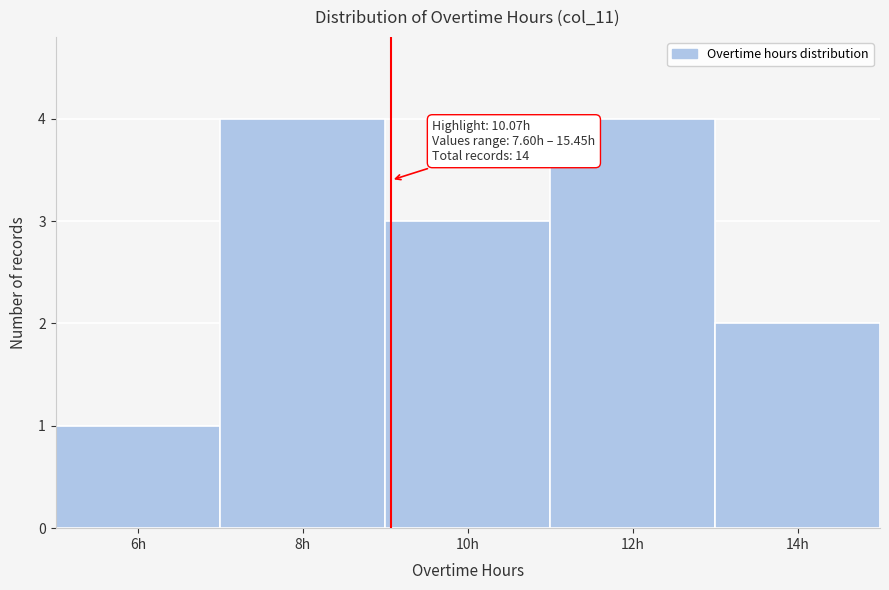

Reading left to right, what are all the values shown in this chart?

1	4	3	4	2